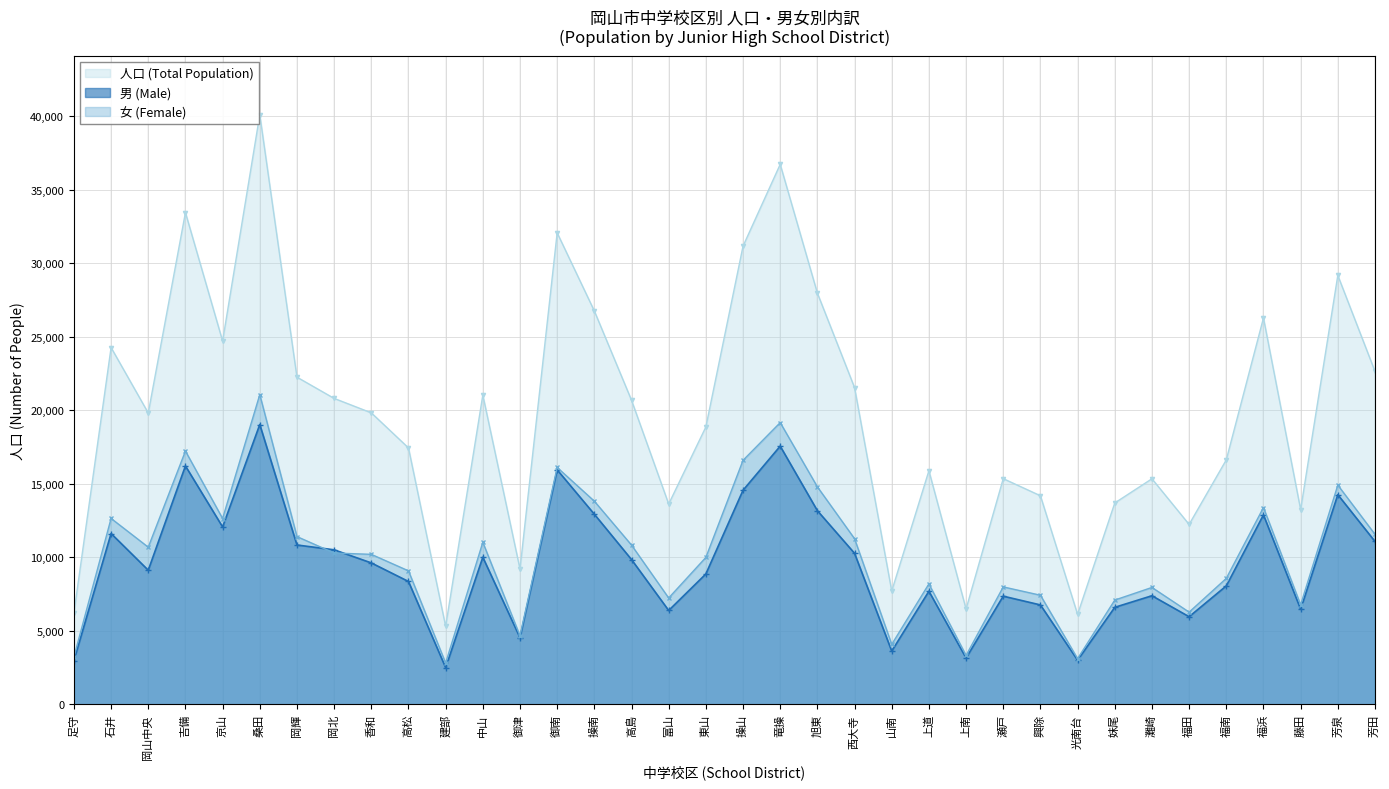

Where is 人口 (Total Population) nearest to the value 22698?

芳田